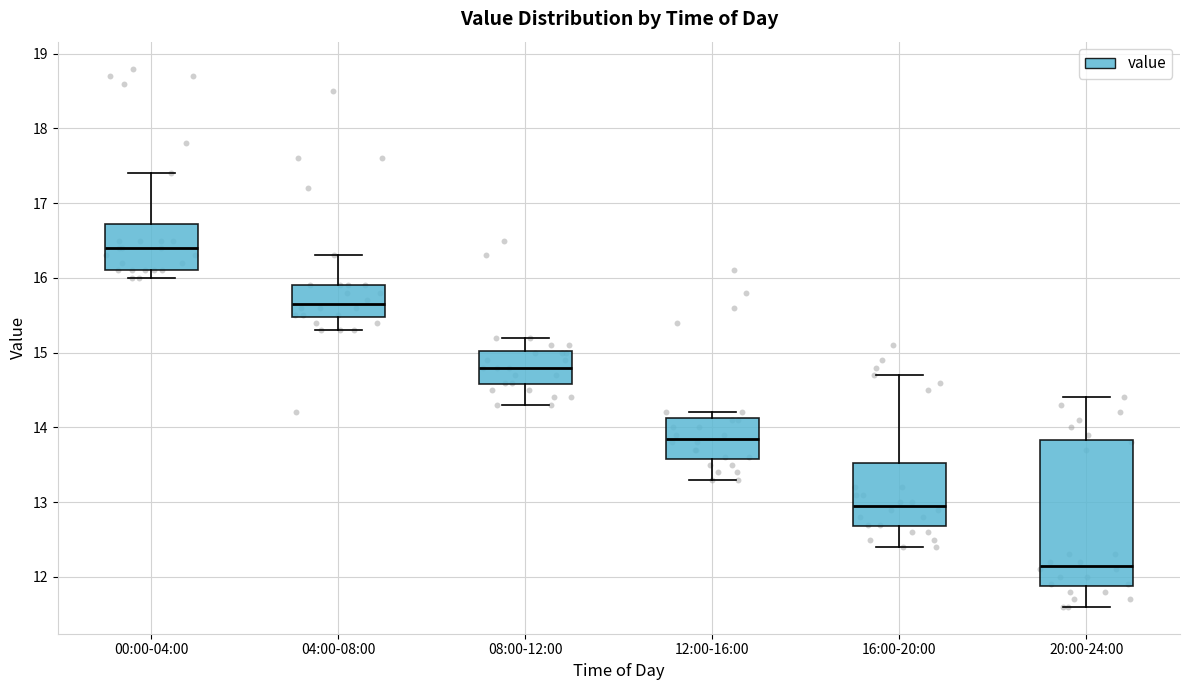

Reading left to right, read every box against the y-axis: the position of its median line, the range the box covers, and the ends of its whiskers. The values are not printed on the chart, so give them approximately, as read against the axis.

00:00-04:00: median 16.4, box 16.1 to 16.7, whiskers 16.0 to 17.4
04:00-08:00: median 15.7, box 15.5 to 15.9, whiskers 15.3 to 16.3
08:00-12:00: median 14.8, box 14.6 to 15.0, whiskers 14.3 to 15.2
12:00-16:00: median 13.9, box 13.6 to 14.1, whiskers 13.3 to 14.2
16:00-20:00: median 13.0, box 12.7 to 13.5, whiskers 12.4 to 14.7
20:00-24:00: median 12.2, box 11.9 to 13.8, whiskers 11.6 to 14.4